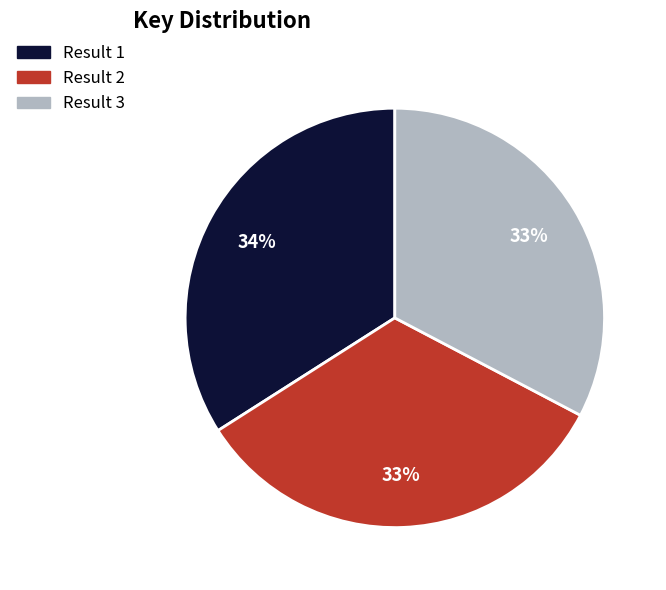

Is there a majority slice in this chart?

No